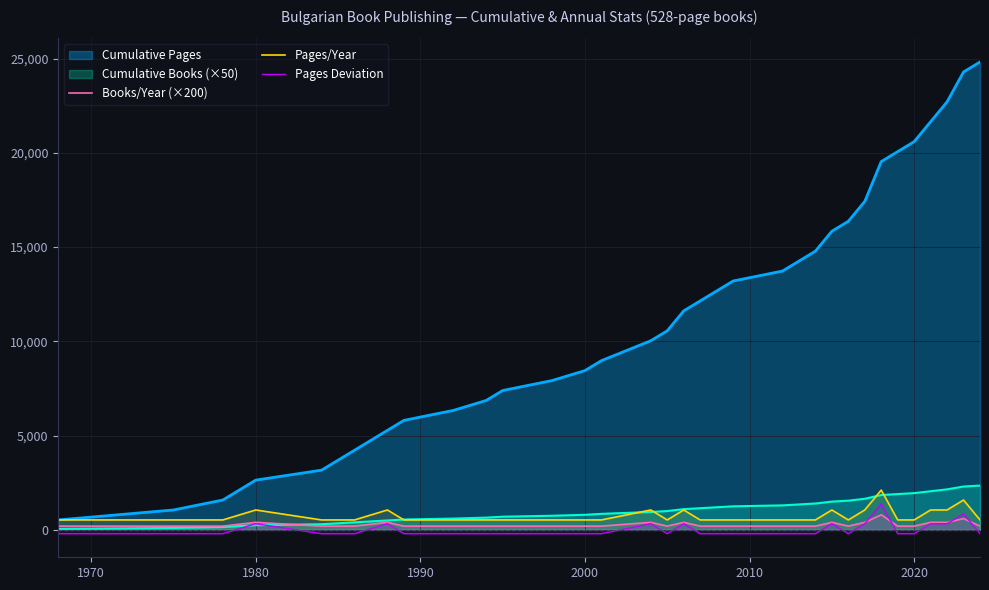

What is the value of the Pages/Year point at the 30th from the left?

528.0